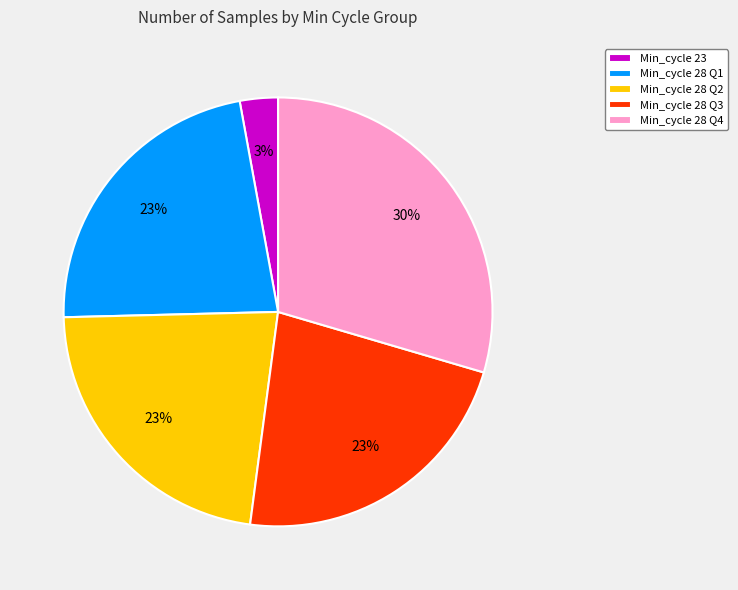

Approximately how many times larger is the value at Min_cycle 28 Q1 compared to Min_cycle 28 Q2?

1.0